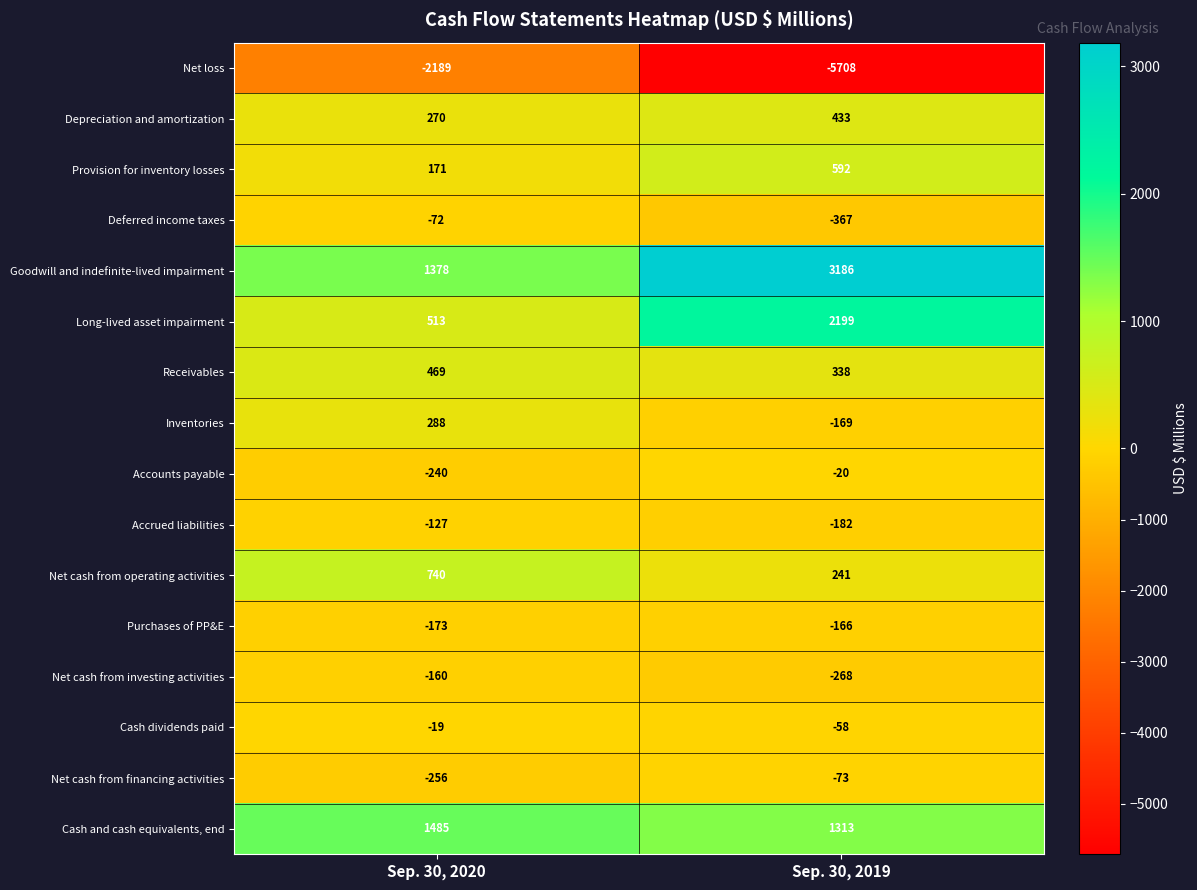

What is the approximate value of Cash dividends paid at Sep. 30, 2019, to the nearest 10?

-60